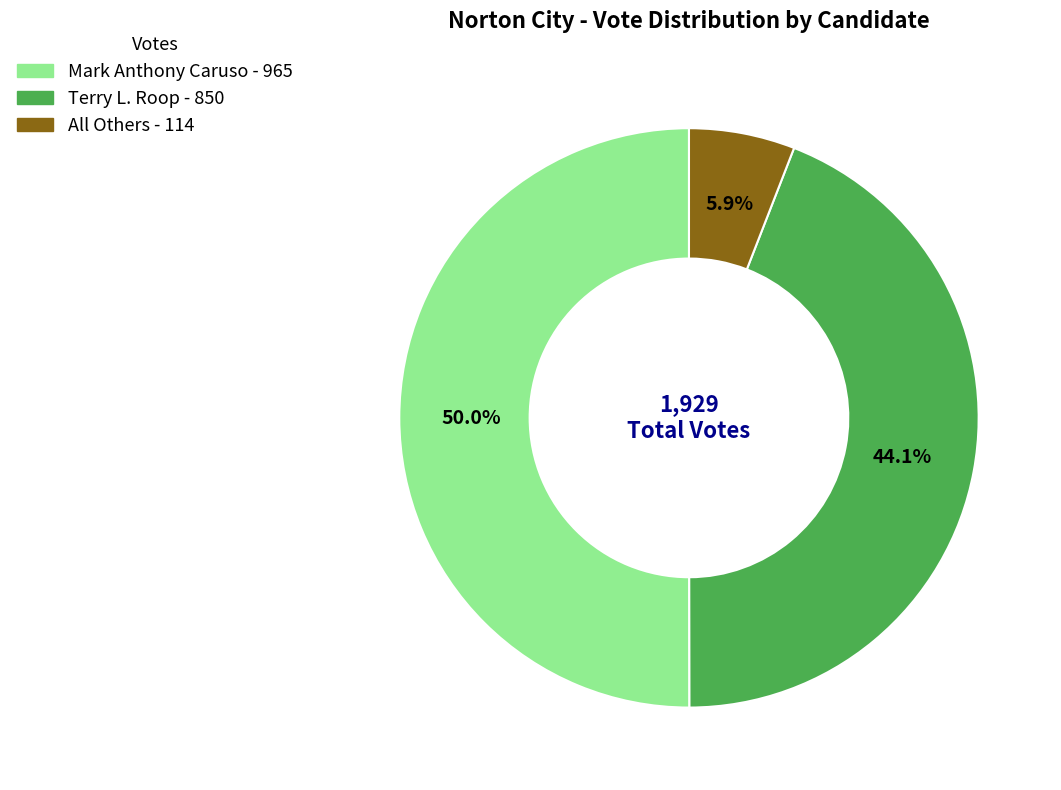

To the nearest percent, what is the difference between the Terry L. Roop and All Others slice percentages?

38%